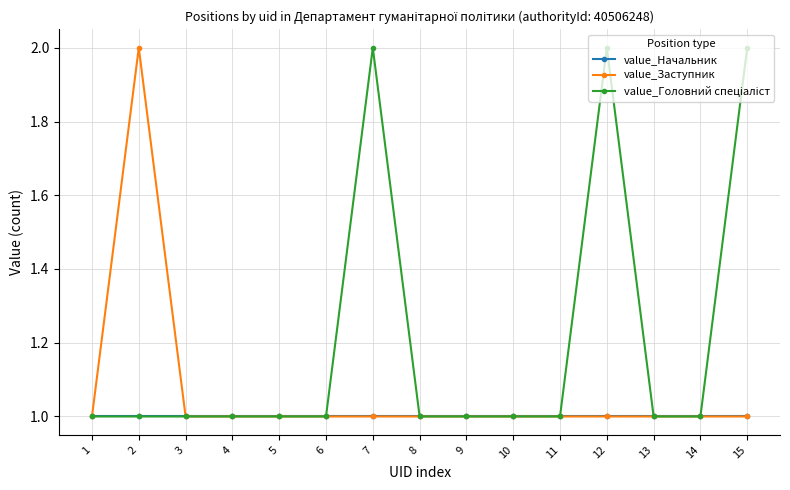

What is the total value across all series at 11?

3